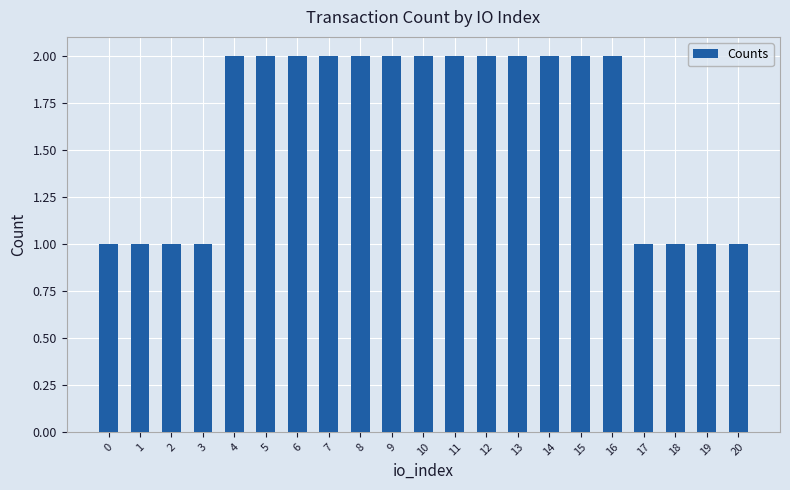

Reading left to right, extract all data points from this chart.

0=1	1=1	2=1	3=1	4=2	5=2	6=2	7=2	8=2	9=2	10=2	11=2	12=2	13=2	14=2	15=2	16=2	17=1	18=1	19=1	20=1